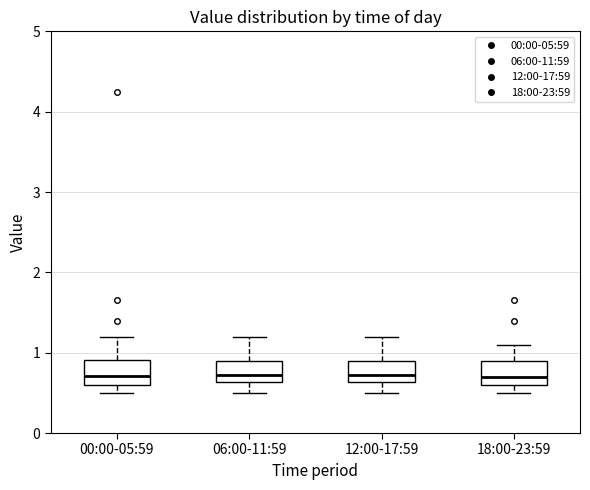

Reading left to right, transcribe this box plot: for each box, give where its median line is, the range the box spans, and where its two whiskers end, as read against the y-axis. The values are not printed on the chart, so give them approximately, as read against the axis.

00:00-05:59: median 0.7, box 0.6 to 0.9, whiskers 0.5 to 1.2
06:00-11:59: median 0.7, box 0.6 to 0.9, whiskers 0.5 to 1.2
12:00-17:59: median 0.7, box 0.6 to 0.9, whiskers 0.5 to 1.2
18:00-23:59: median 0.7, box 0.6 to 0.9, whiskers 0.5 to 1.1